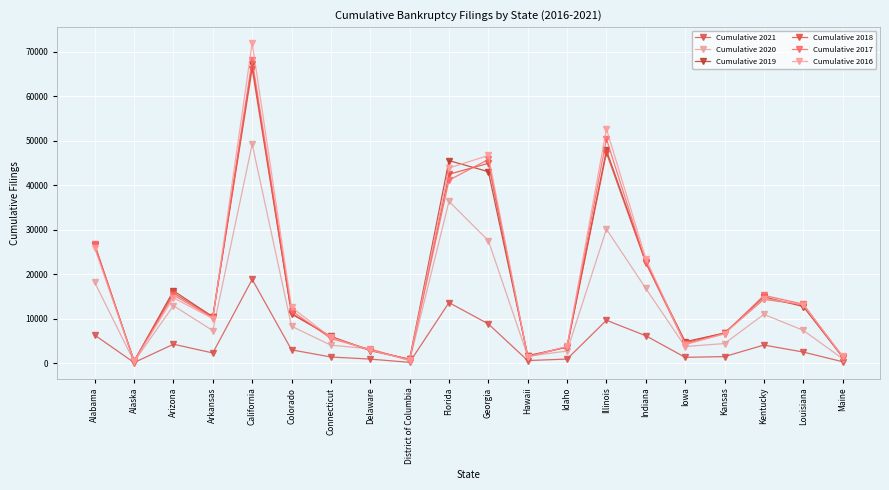

What is the total value across all series at Arizona?

79102